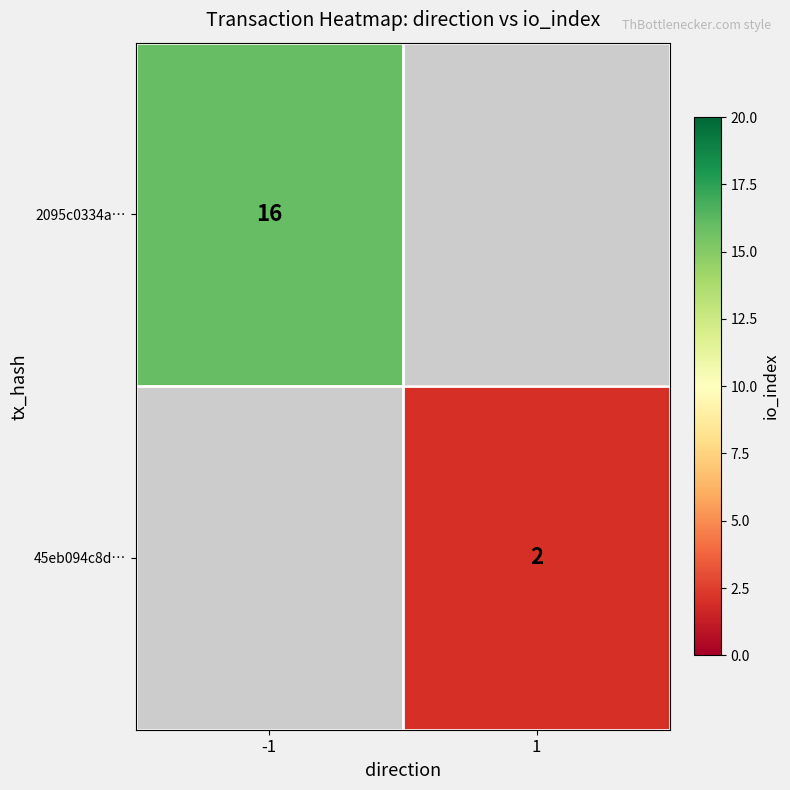

The 2095c0334a… series shows 16 at -1. True or false?

True